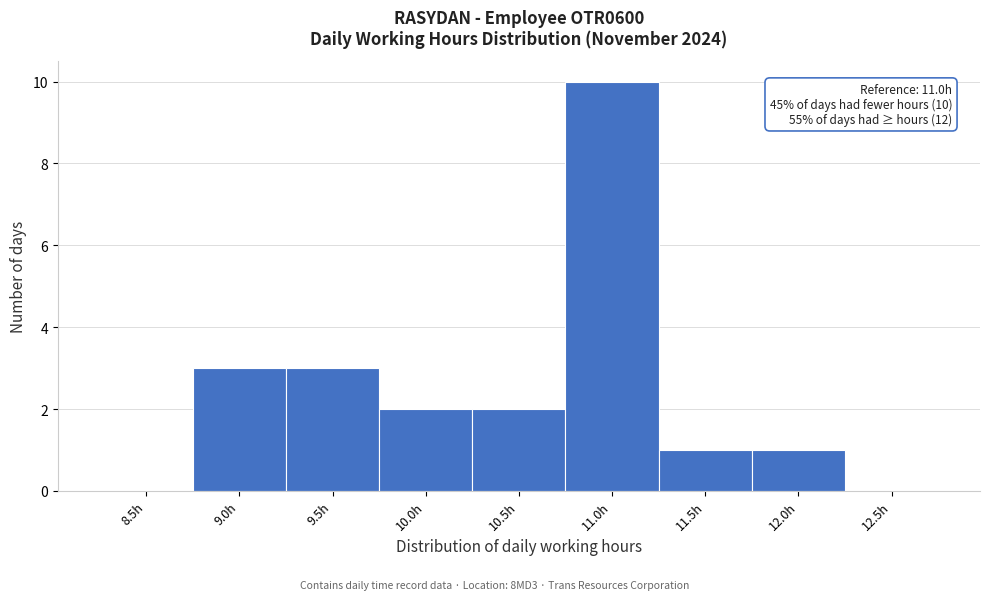

Reading right to left, transcribe all the data shown in this chart.

12.5h=0	12.0h=1	11.5h=1	11.0h=10	10.5h=2	10.0h=2	9.5h=3	9.0h=3	8.5h=0